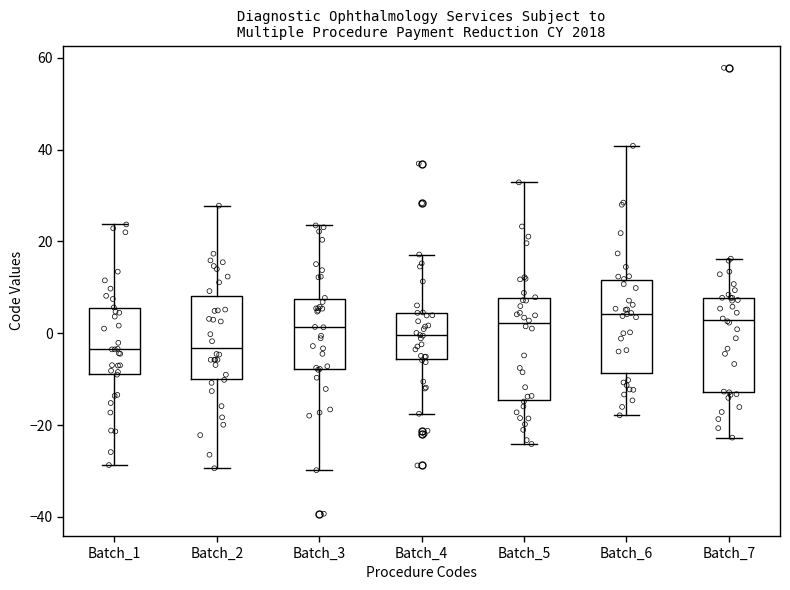

Reading left to right, transcribe this box plot: for each box, give where its median line is, the range the box spans, and where its two whiskers end, as read against the y-axis. The values are not printed on the chart, so give them approximately, as read against the axis.

Batch_1: median -4, box -8 to 6, whiskers -28 to 24
Batch_2: median -4, box -10 to 8, whiskers -30 to 28
Batch_3: median 2, box -8 to 8, whiskers -30 to 24
Batch_4: median 0, box -6 to 4, whiskers -18 to 18
Batch_5: median 2, box -14 to 8, whiskers -24 to 32
Batch_6: median 4, box -8 to 12, whiskers -18 to 40
Batch_7: median 2, box -12 to 8, whiskers -22 to 16